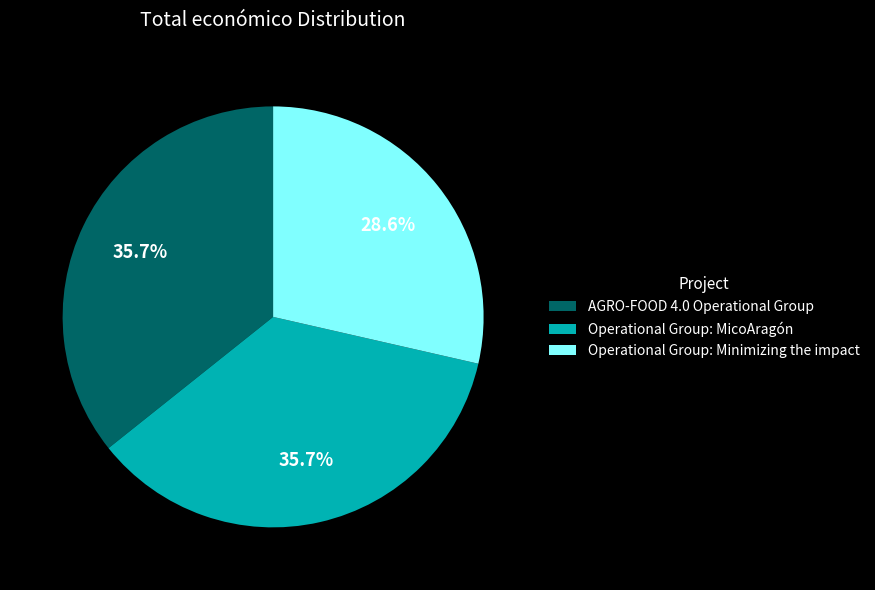

How many slices are in this pie chart?

3